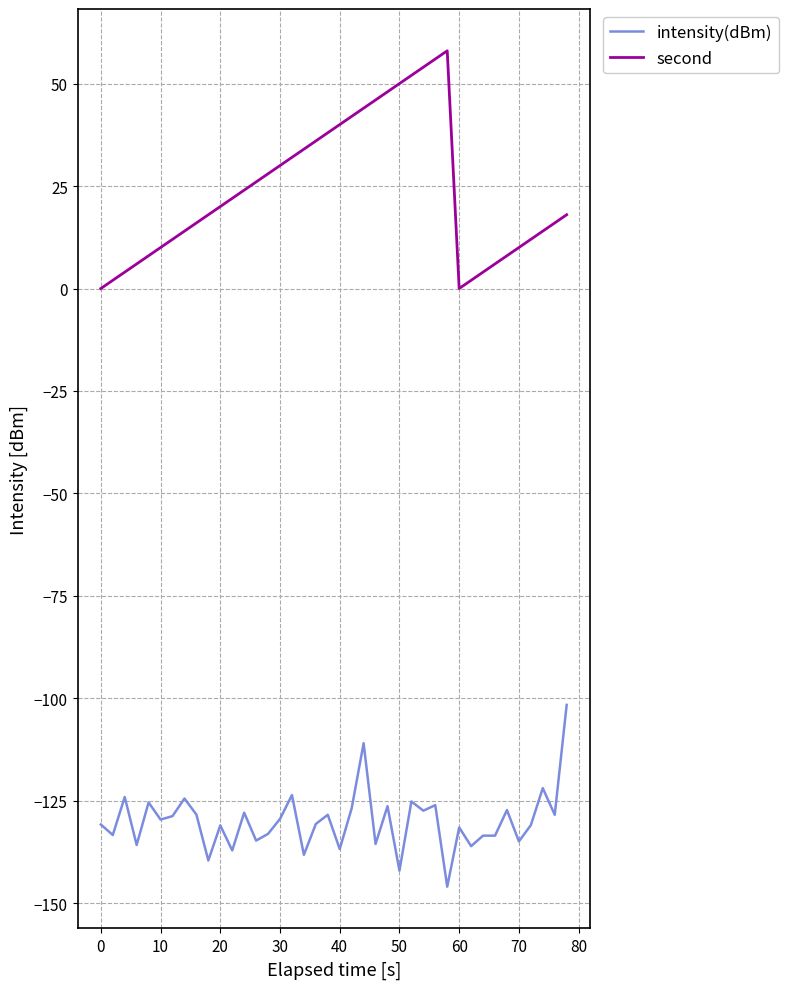

Which series has the largest total across all categories?

second